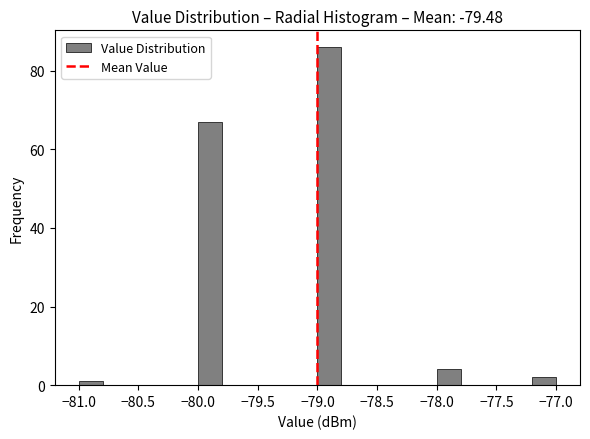

Over which range of the x-axis is the bar tallest?

-79.0 to -78.8